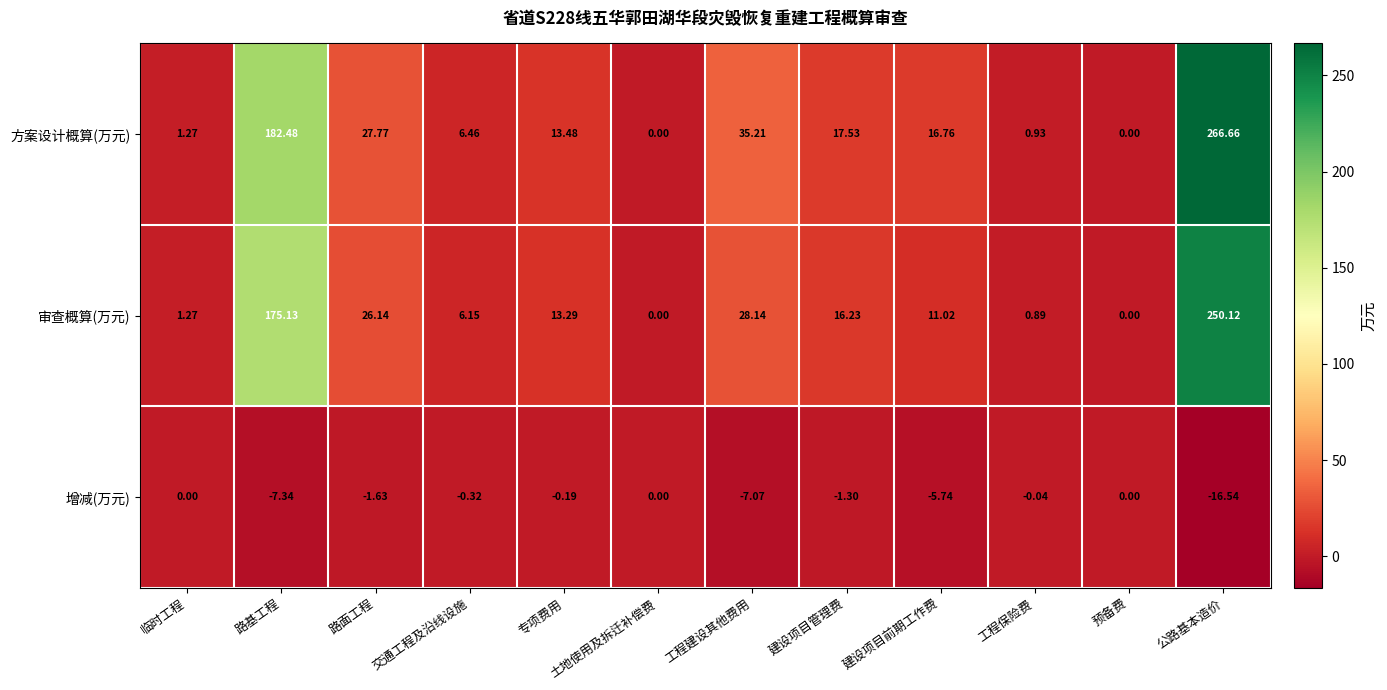

At which category is the sum across all series the highest?

公路基本造价